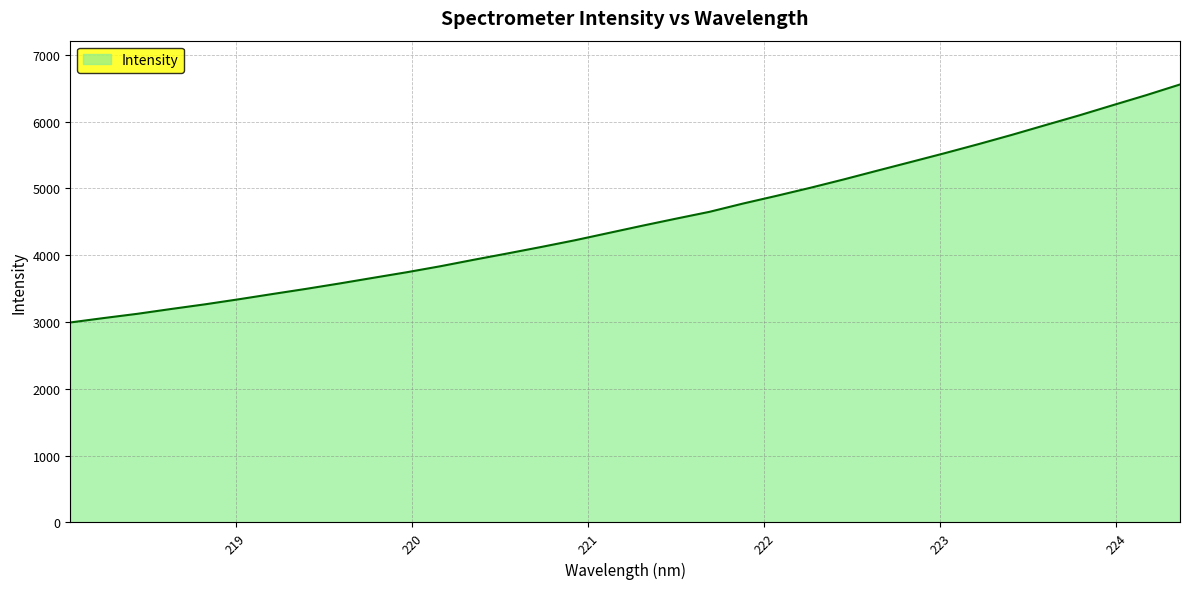

How many lines are shown in the chart?

1